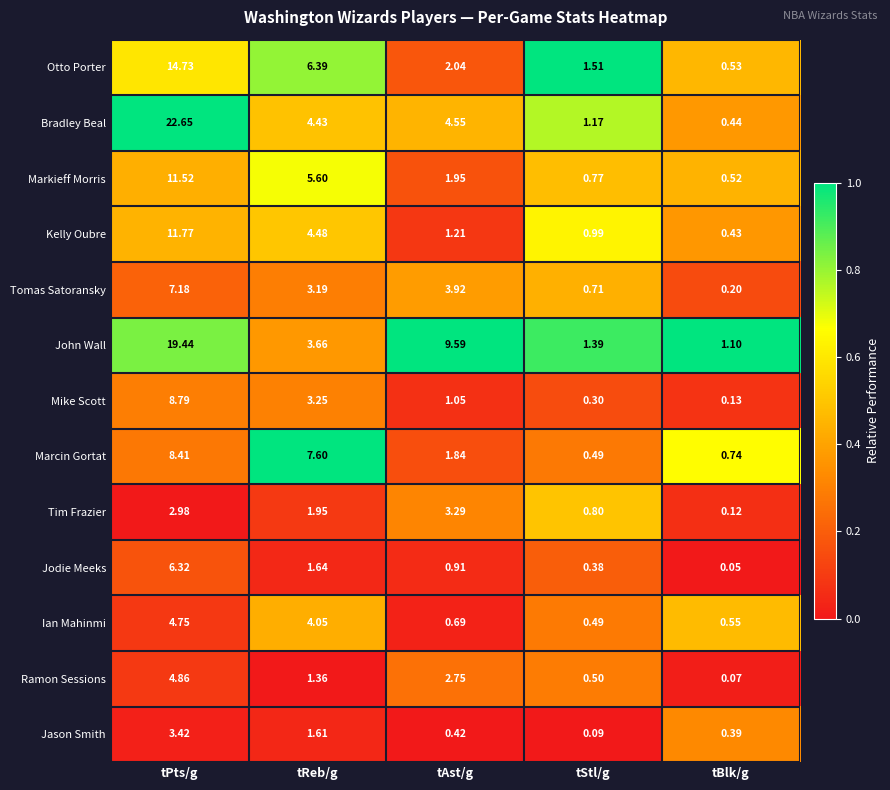

Is the value of Jason Smith at tReb/g greater than the value of Tim Frazier at tBlk/g?

Yes